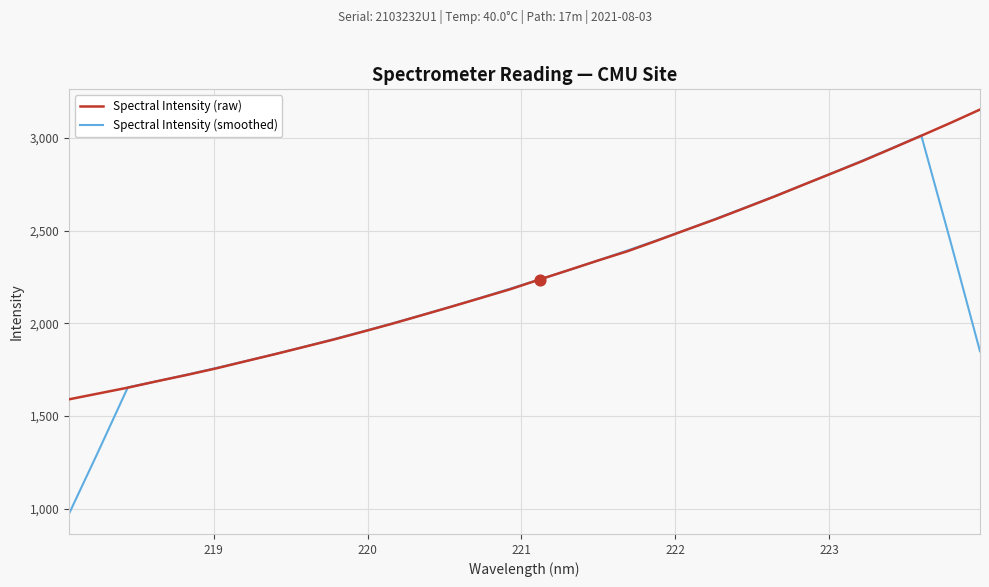

What are all the series names shown in the legend?

Spectral Intensity (raw), Spectral Intensity (smoothed)